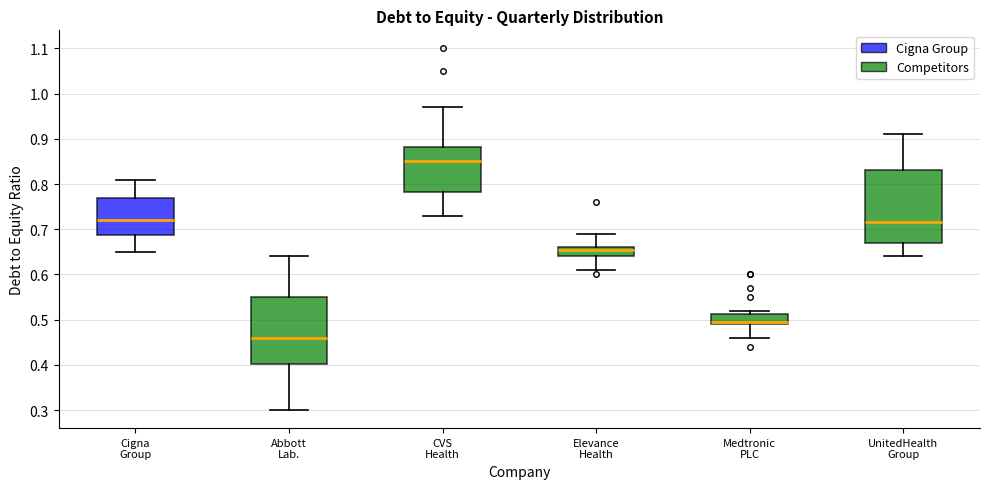

Reading left to right, transcribe this box plot: for each box, give where its median line is, the range the box spans, and where its two whiskers end, as read against the y-axis. The values are not printed on the chart, so give them approximately, as read against the axis.

Cigna Group: median 0.72, box 0.69 to 0.77, whiskers 0.65 to 0.81
Abbott Lab.: median 0.46, box 0.40 to 0.55, whiskers 0.30 to 0.64
CVS Health: median 0.85, box 0.78 to 0.88, whiskers 0.73 to 0.97
Elevance Health: median 0.66 (just below the box's upper edge), box 0.64 to 0.66, whiskers 0.61 to 0.69
Medtronic PLC: median 0.50, box 0.49 to 0.51, whiskers 0.46 to 0.52
UnitedHealth Group: median 0.72, box 0.67 to 0.83, whiskers 0.64 to 0.91